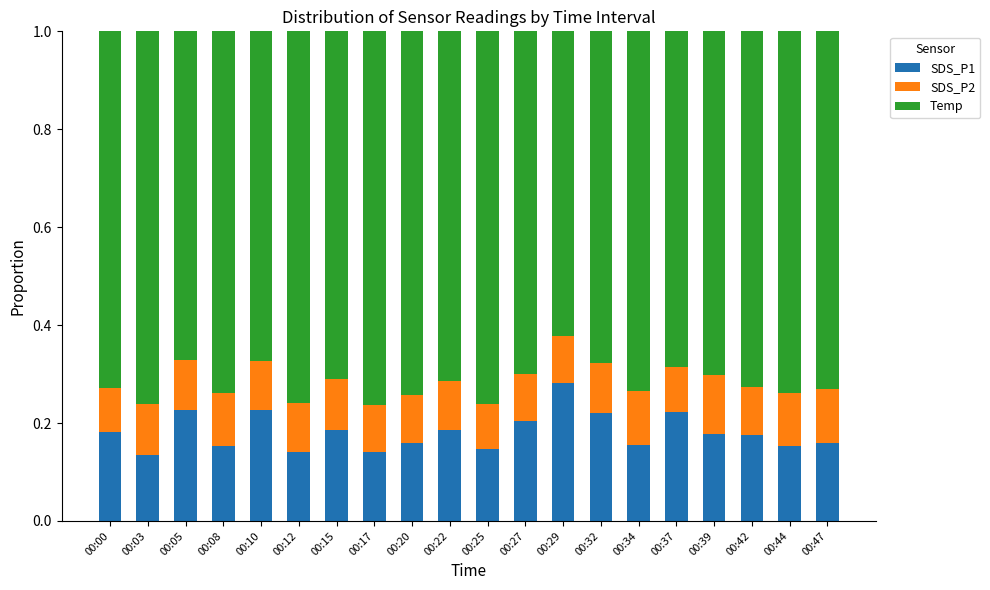

What is the total value across all series at 00:20?

1.0